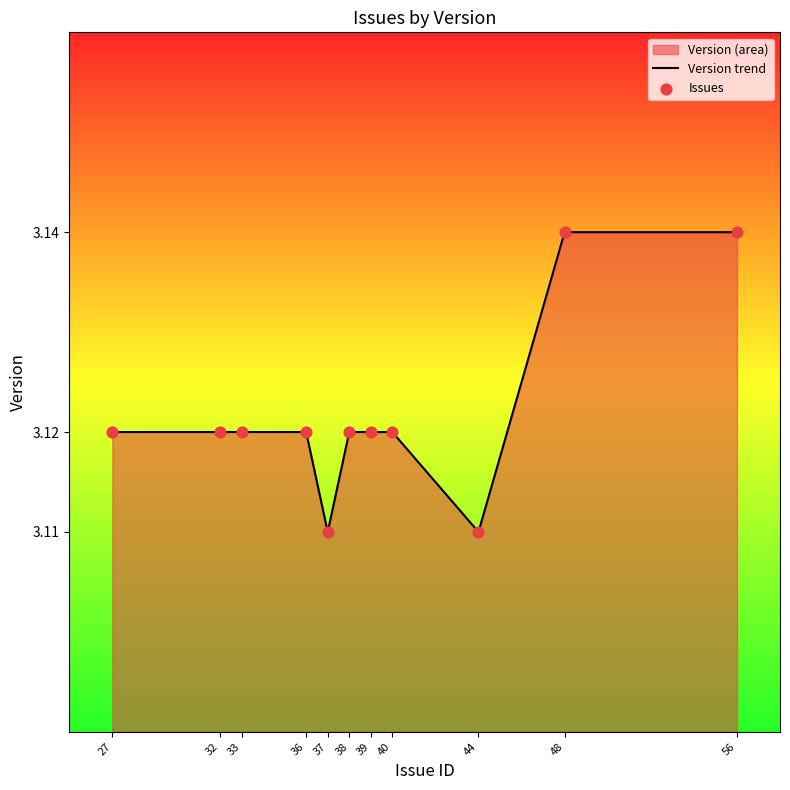

Which series has the widest spread of Y values?

Version trend